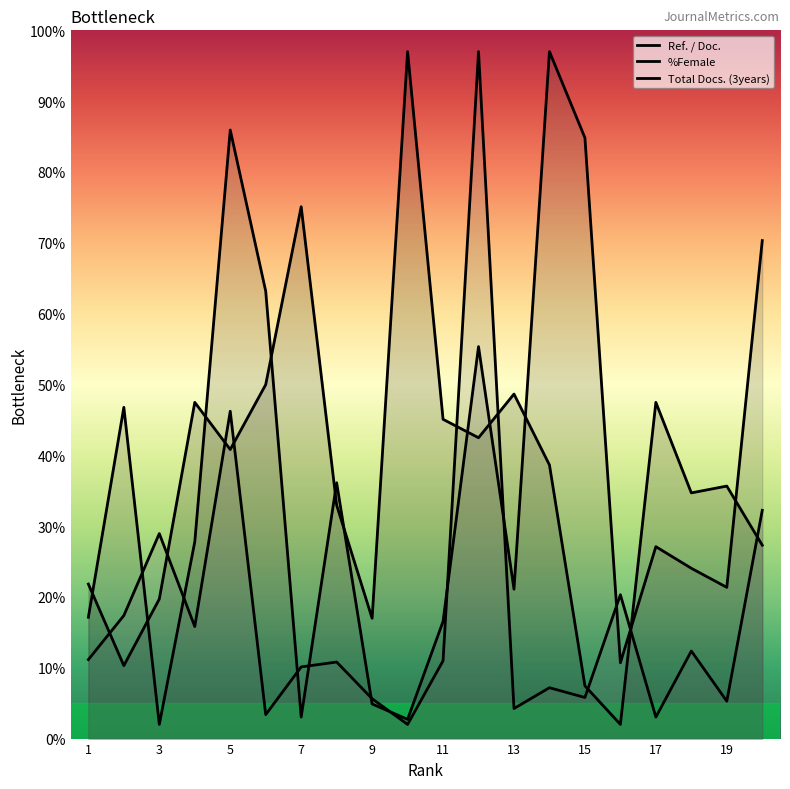

In %Female, how many points are lower than both neighbors (excluding endpoints)?

6